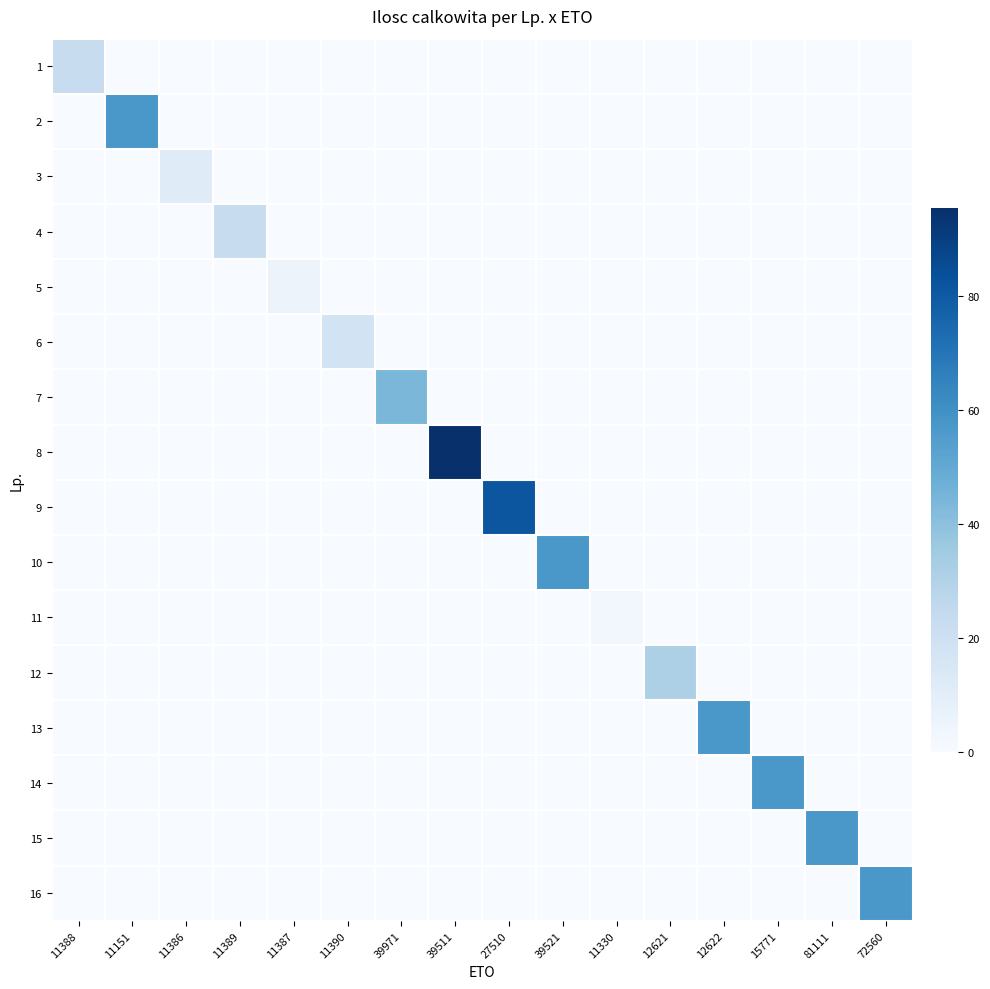

What is the maximum value shown in the chart?

95.5